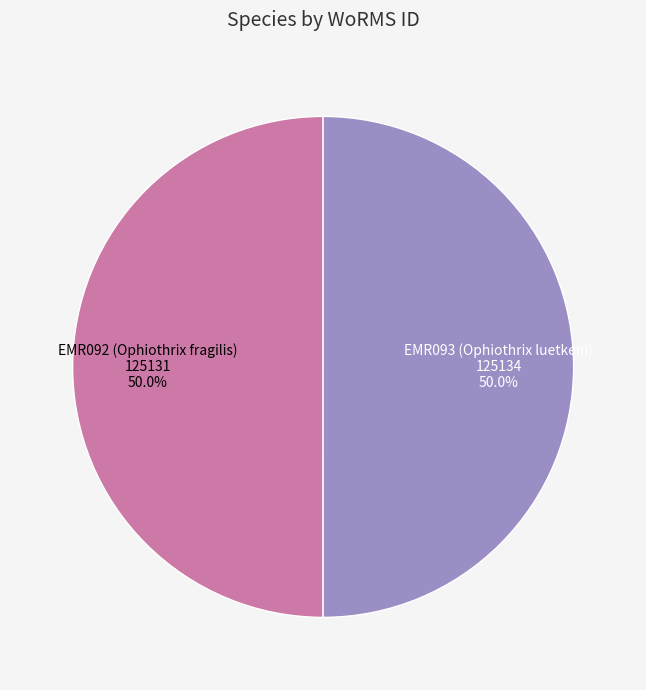

How many slices are in this pie chart?

2